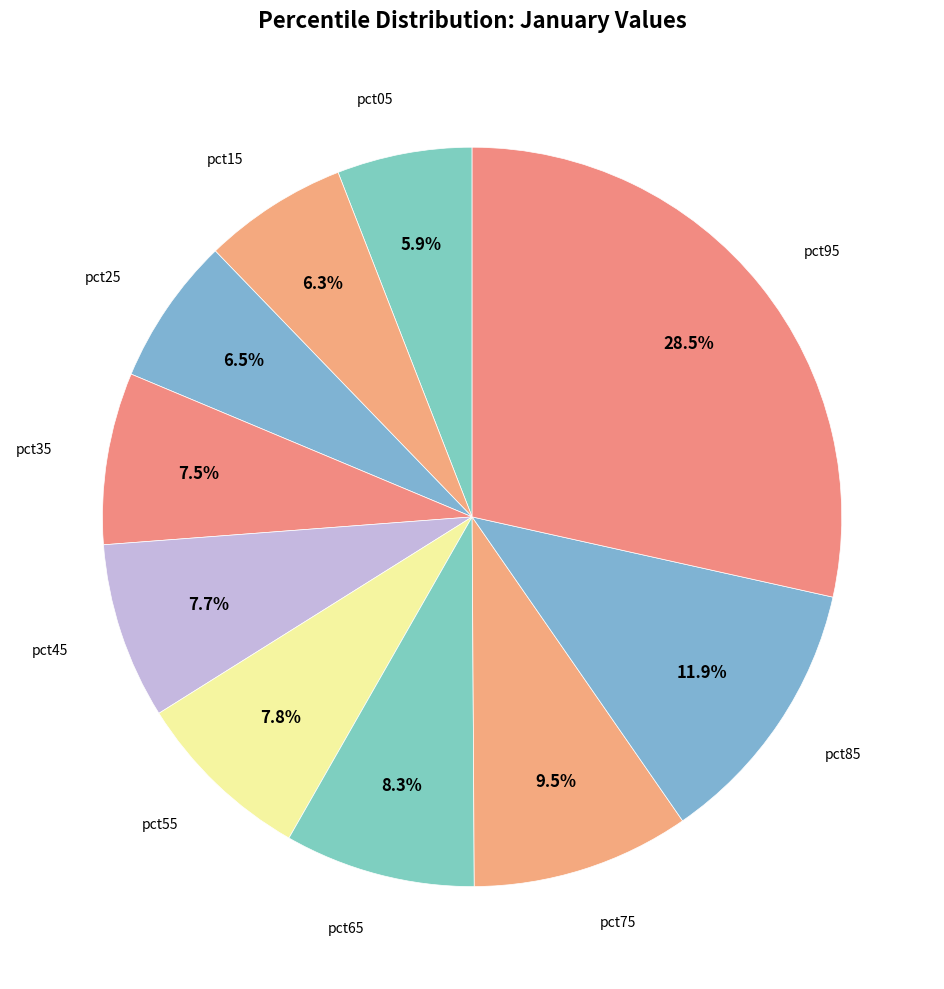

How many slices are in this pie chart?

10